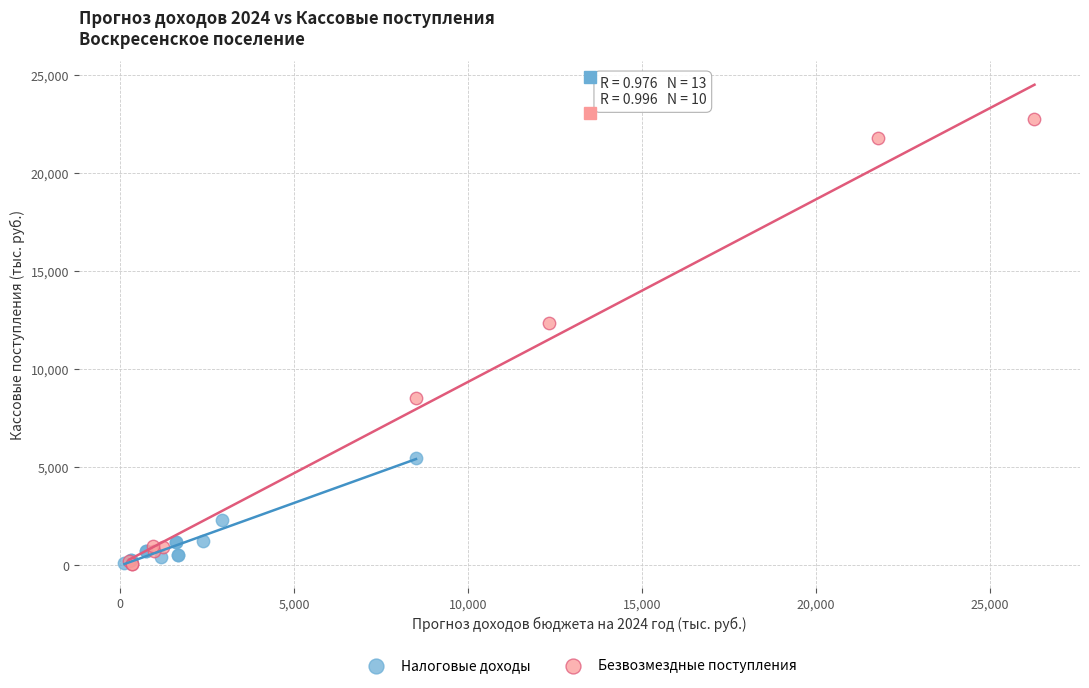

Which series has the widest spread of Y values?

Безвозмездные поступления